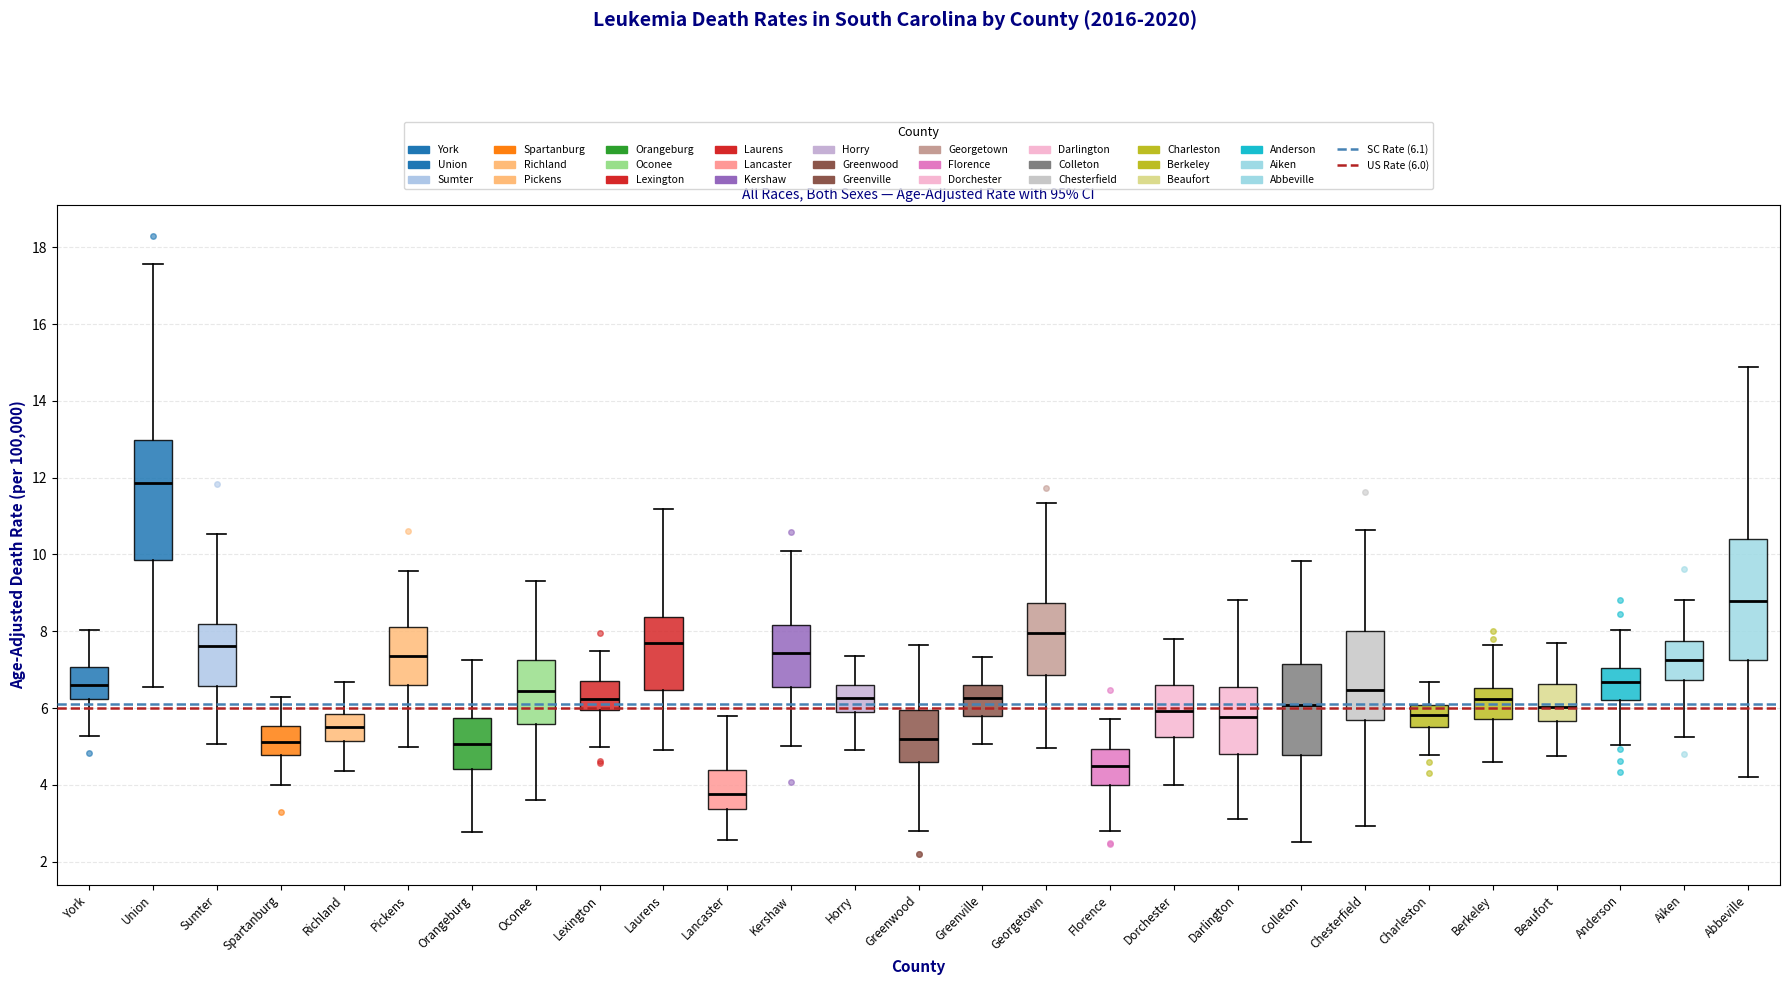

Reading left to right, read every box against the y-axis: the position of its median line, the range the box covers, and the ends of its whiskers. The values are not printed on the chart, so give them approximately, as read against the axis.

York: median 6.6, box 6.2 to 7.0, whiskers 5.2 to 8.0
Union: median 11.8, box 9.8 to 13.0, whiskers 6.6 to 17.6
Sumter: median 7.6, box 6.6 to 8.2, whiskers 5.0 to 10.6
Spartanburg: median 5.2, box 4.8 to 5.6, whiskers 4.0 to 6.2
Richland: median 5.6, box 5.2 to 5.8, whiskers 4.4 to 6.6
Pickens: median 7.4, box 6.6 to 8.2, whiskers 5.0 to 9.6
Orangeburg: median 5.0, box 4.4 to 5.8, whiskers 2.8 to 7.2
Oconee: median 6.4, box 5.6 to 7.2, whiskers 3.6 to 9.2
Lexington: median 6.2, box 6.0 to 6.8, whiskers 5.0 to 7.4
Laurens: median 7.8, box 6.4 to 8.4, whiskers 5.0 to 11.2
Lancaster: median 3.8, box 3.4 to 4.4, whiskers 2.6 to 5.8
Kershaw: median 7.4, box 6.6 to 8.2, whiskers 5.0 to 10.0
Horry: median 6.2, box 5.8 to 6.6, whiskers 5.0 to 7.4
Greenwood: median 5.2, box 4.6 to 6.0, whiskers 2.8 to 7.6
Greenville: median 6.2, box 5.8 to 6.6, whiskers 5.0 to 7.4
Georgetown: median 8.0, box 6.8 to 8.8, whiskers 5.0 to 11.4
Florence: median 4.4, box 4.0 to 5.0, whiskers 2.8 to 5.8
Dorchester: median 6.0, box 5.2 to 6.6, whiskers 4.0 to 7.8
Darlington: median 5.8, box 4.8 to 6.6, whiskers 3.2 to 8.8
Colleton: median 6.0, box 4.8 to 7.2, whiskers 2.6 to 9.8
Chesterfield: median 6.4, box 5.6 to 8.0, whiskers 3.0 to 10.6
Charleston: median 5.8, box 5.6 to 6.0, whiskers 4.8 to 6.6
Berkeley: median 6.2, box 5.8 to 6.6, whiskers 4.6 to 7.6
Beaufort: median 6.0, box 5.6 to 6.6, whiskers 4.8 to 7.6
Anderson: median 6.6, box 6.2 to 7.0, whiskers 5.0 to 8.0
Aiken: median 7.2, box 6.8 to 7.8, whiskers 5.2 to 8.8
Abbeville: median 8.8, box 7.2 to 10.4, whiskers 4.2 to 14.8